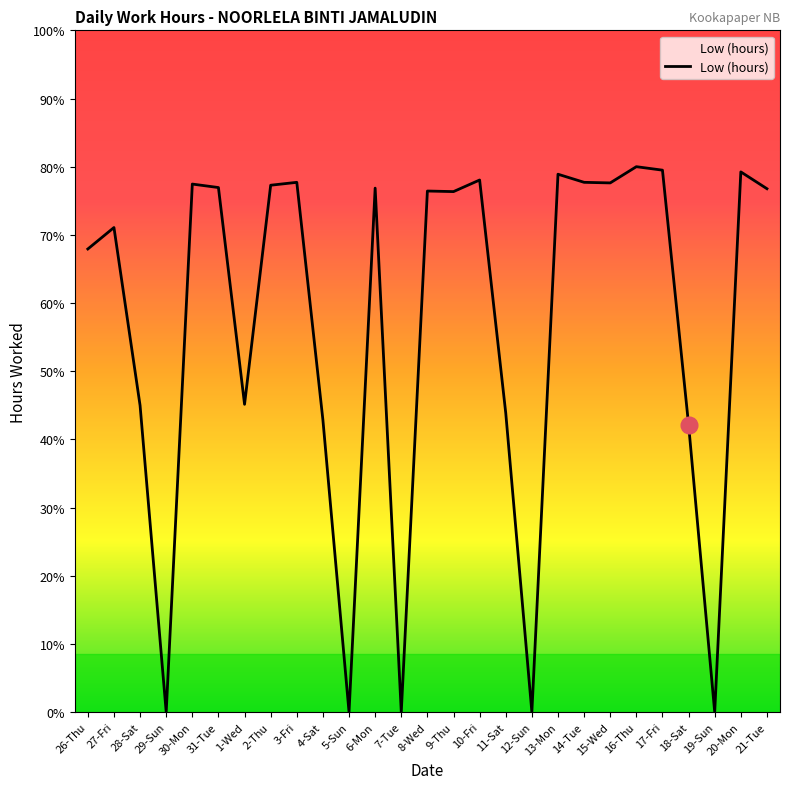

What is the label of the 4th point from the right?

18-Sat